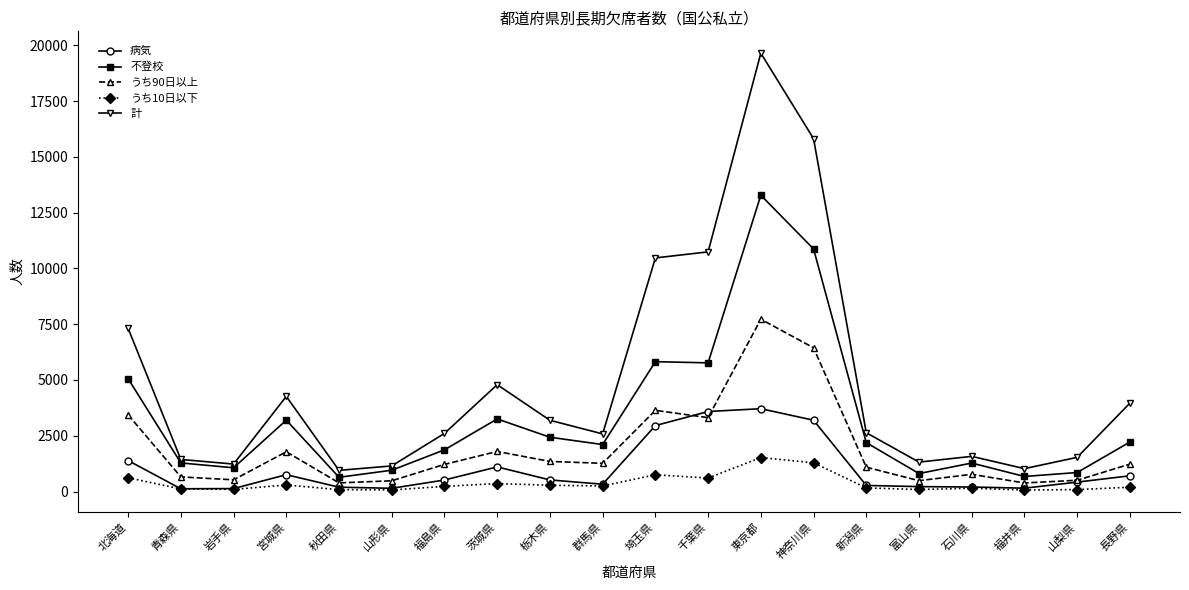

How many series are shown in this chart?

5